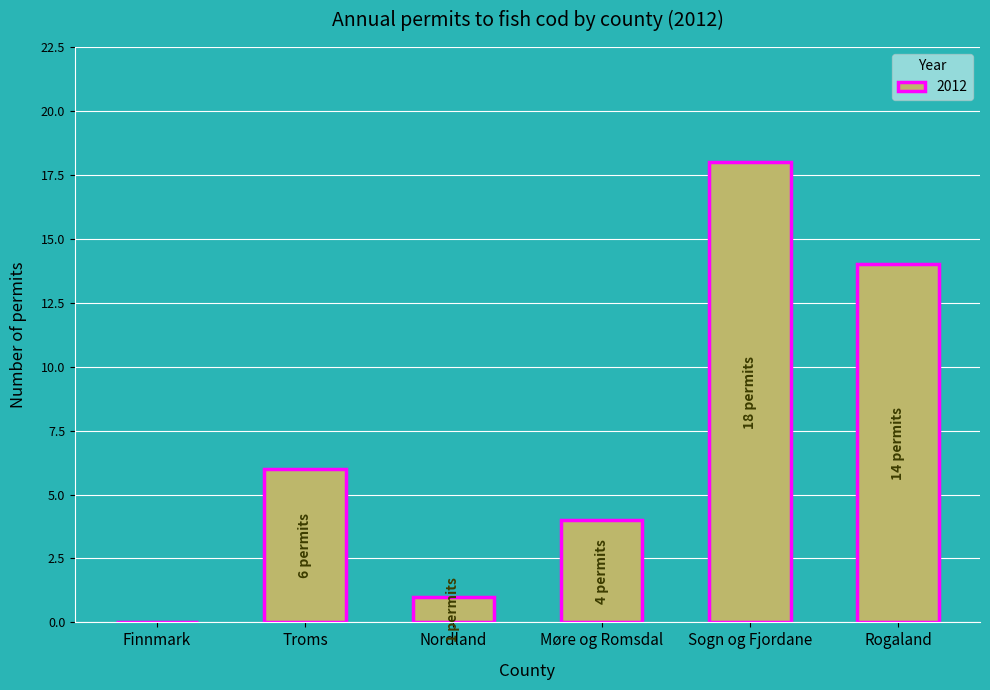

Which has a higher value, Finnmark or Møre og Romsdal?

Møre og Romsdal